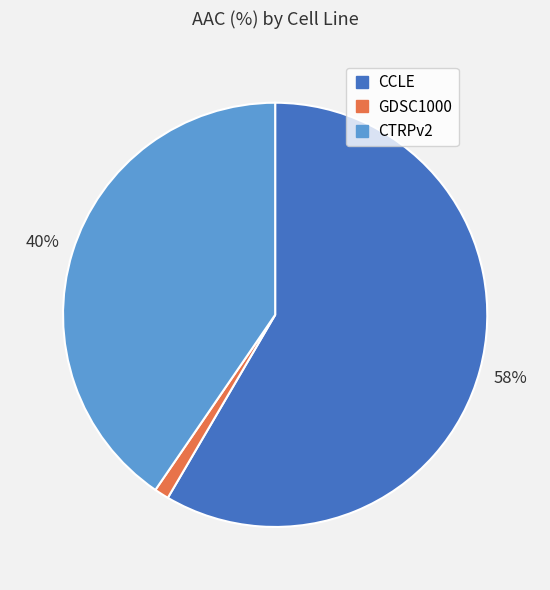

Is CTRPv2 the majority of the pie?

No